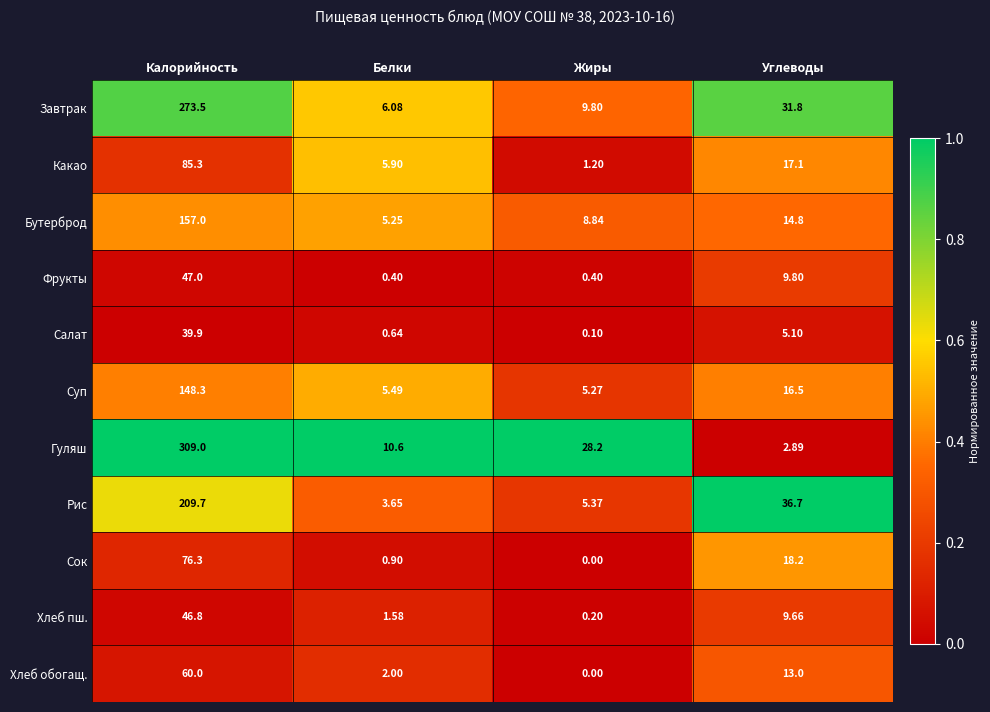

Rank the series at Углеводы from lowest to highest value.

Гуляш, Салат, Хлеб пш., Фрукты, Хлеб обогащ., Бутерброд, Суп, Какао, Сок, Завтрак, Рис